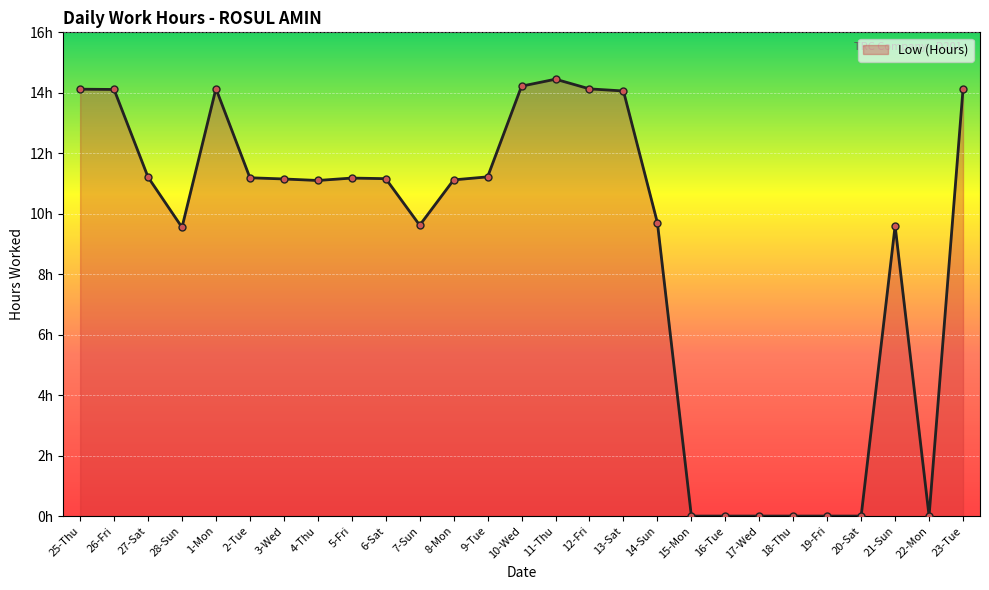

Is this an area chart (filled region under the line)?

Yes